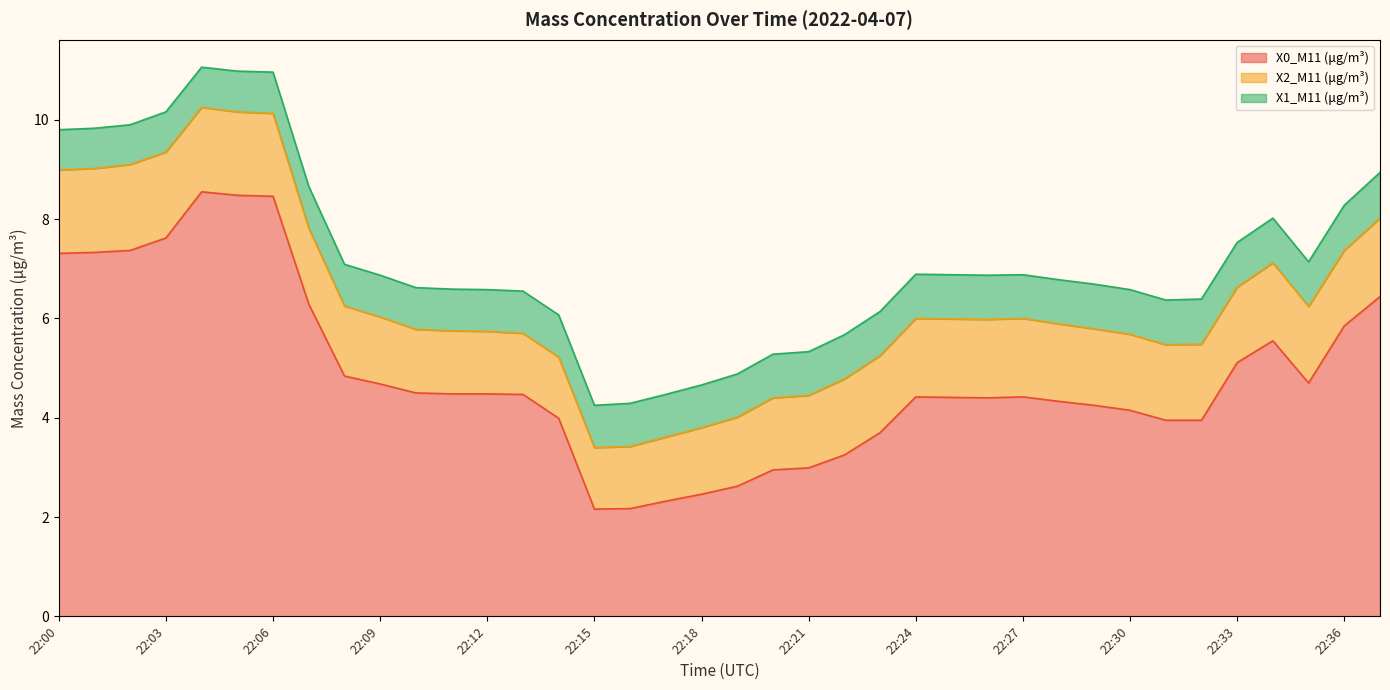

At how many categories does at least one series exceed 1?

38